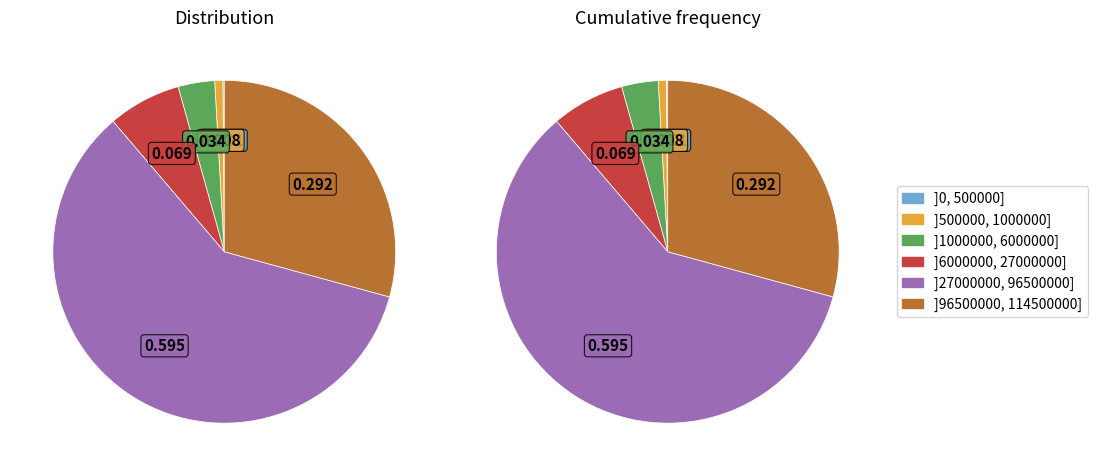

The SMAS ADRIA PRATAMA MULYA slice represents 1% of the pie. True or false?

False